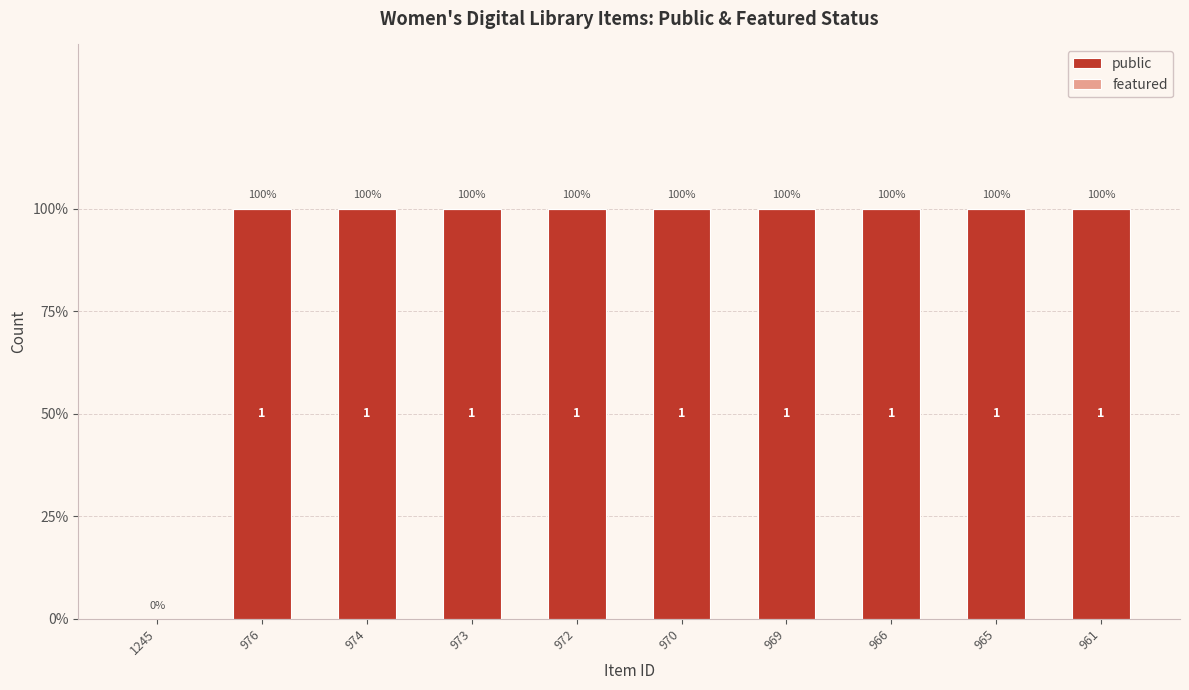

What is the maximum value shown in the chart?

1